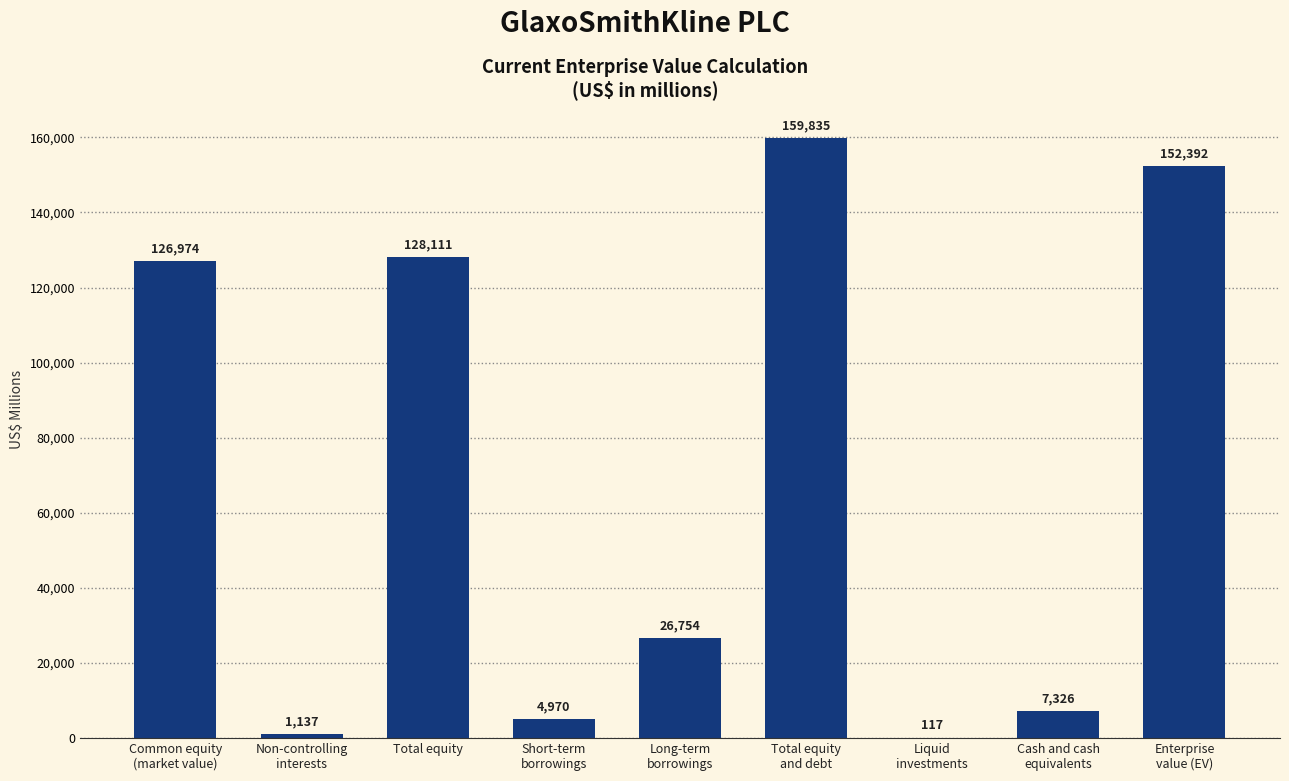

What is the maximum value shown in the chart?

159835